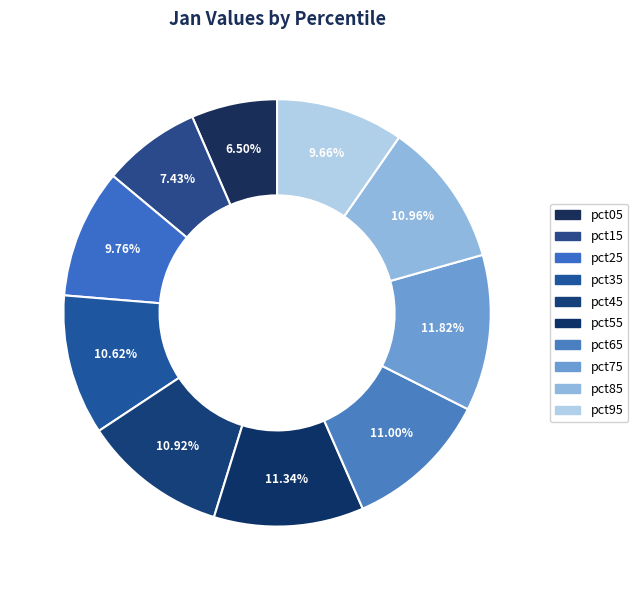

Rank the categories by value from highest to lowest.

pct75, pct55, pct65, pct85, pct45, pct35, pct25, pct95, pct15, pct05